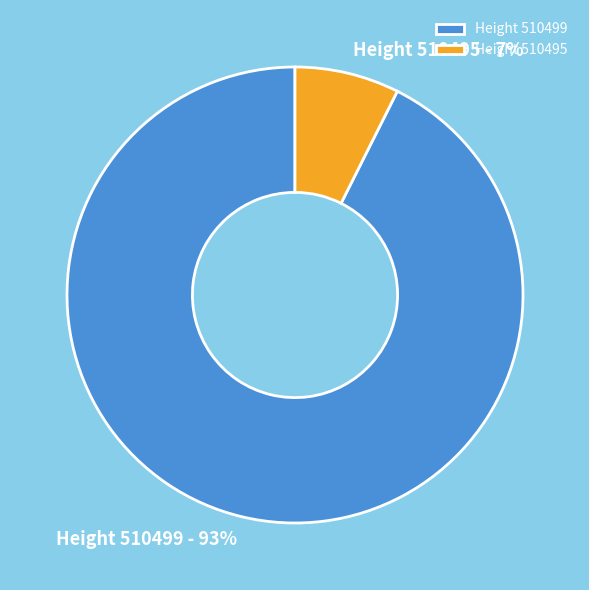

Rank the categories by value from highest to lowest.

Height 510499, Height 510495